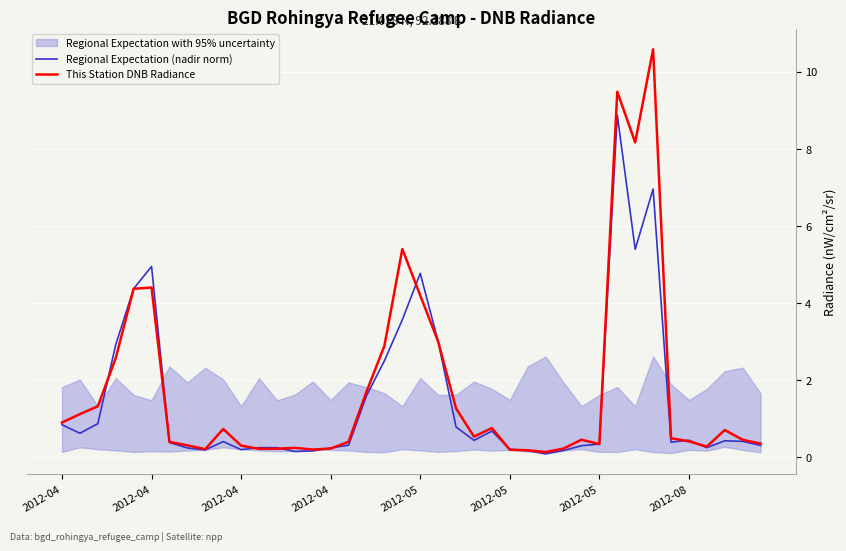

At 2012-05, list the series in order from smallest to largest.

This Station DNB Radiance, Regional Expectation (nadir norm)